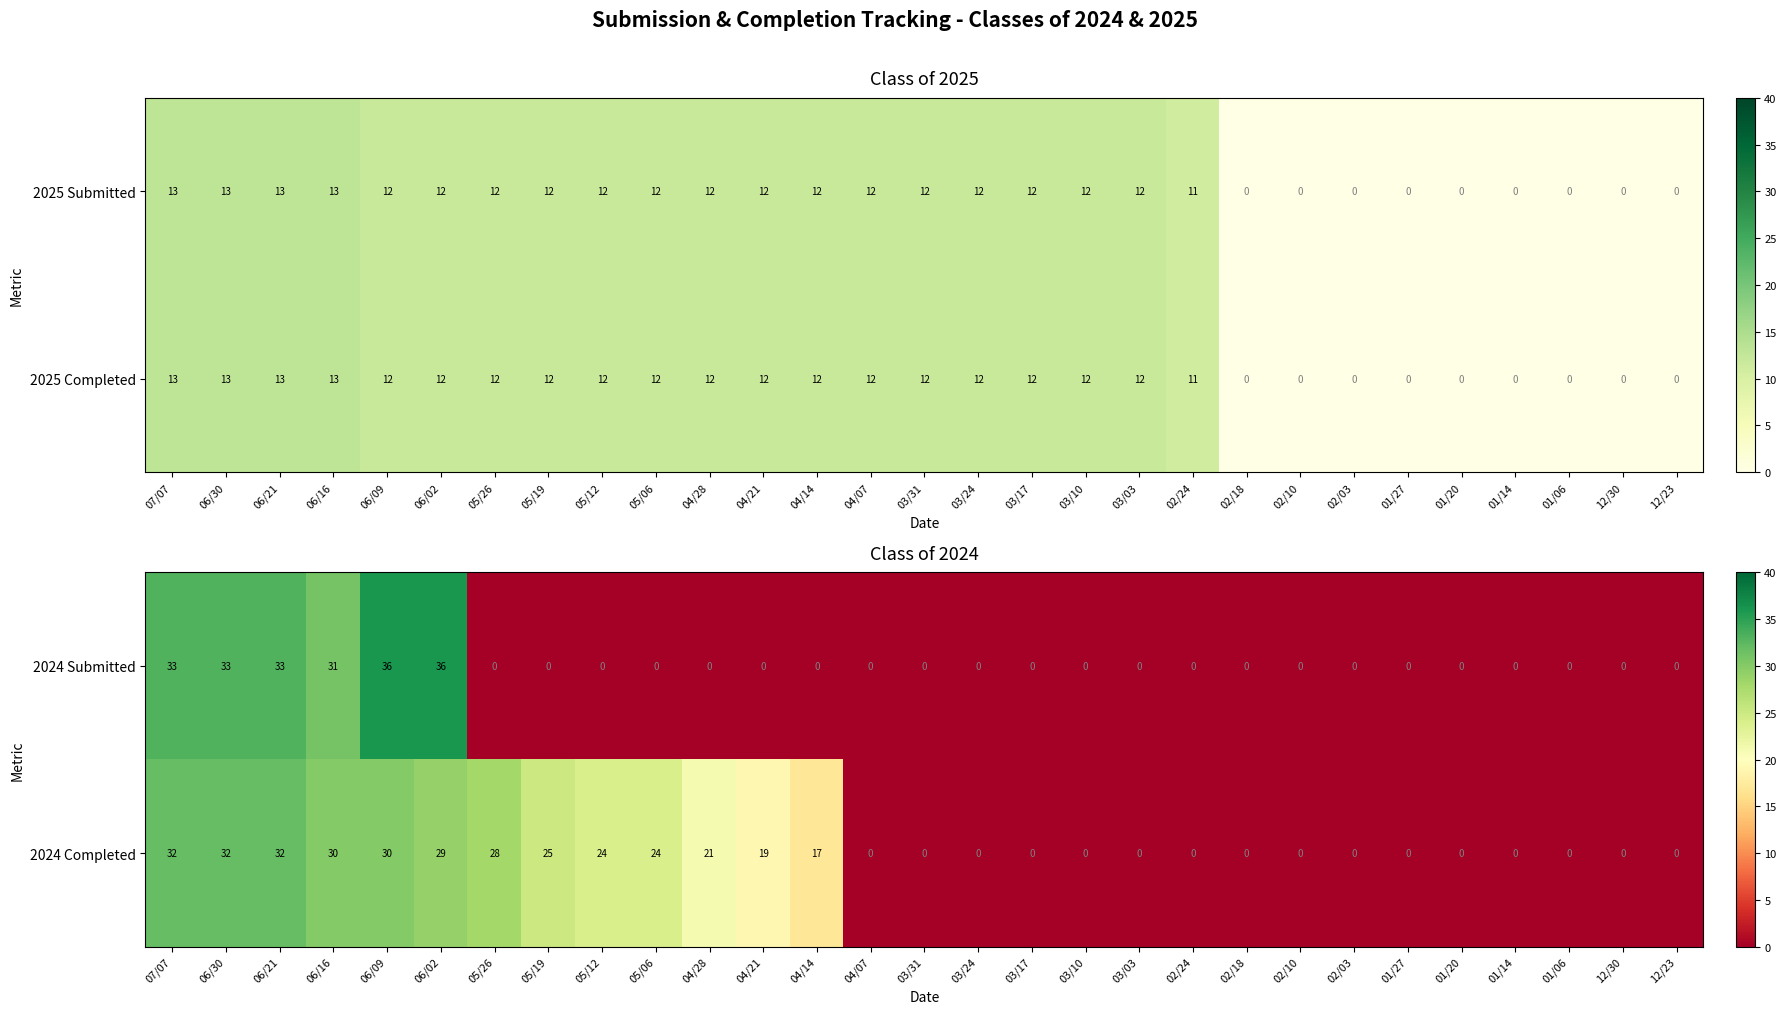

What is the difference between the second highest and minimum values in the 2024 Submitted series?

36